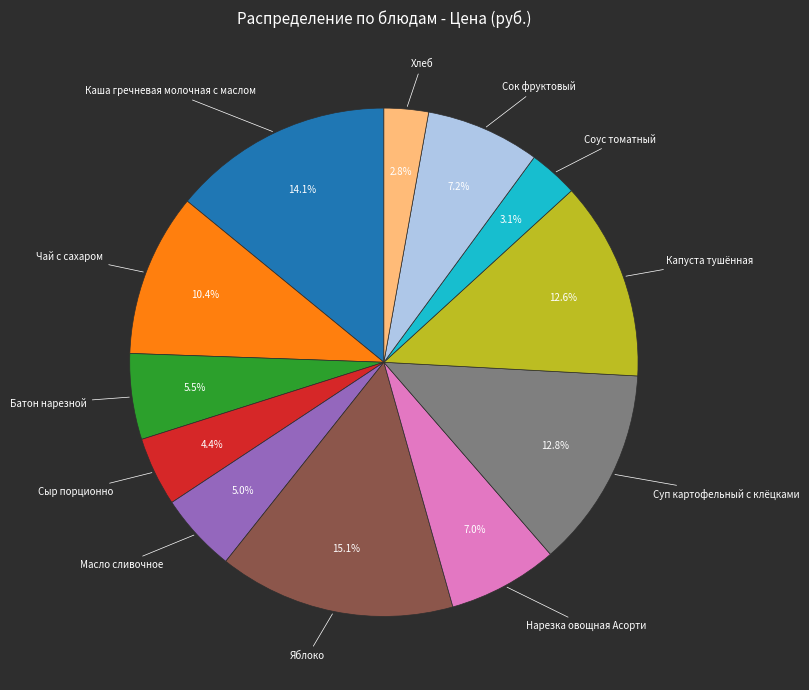

Does any single category account for the majority?

No